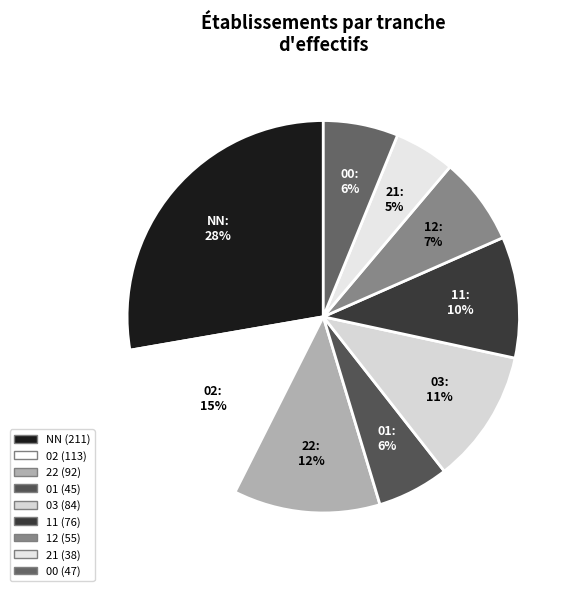

Which slice is the largest?

NN